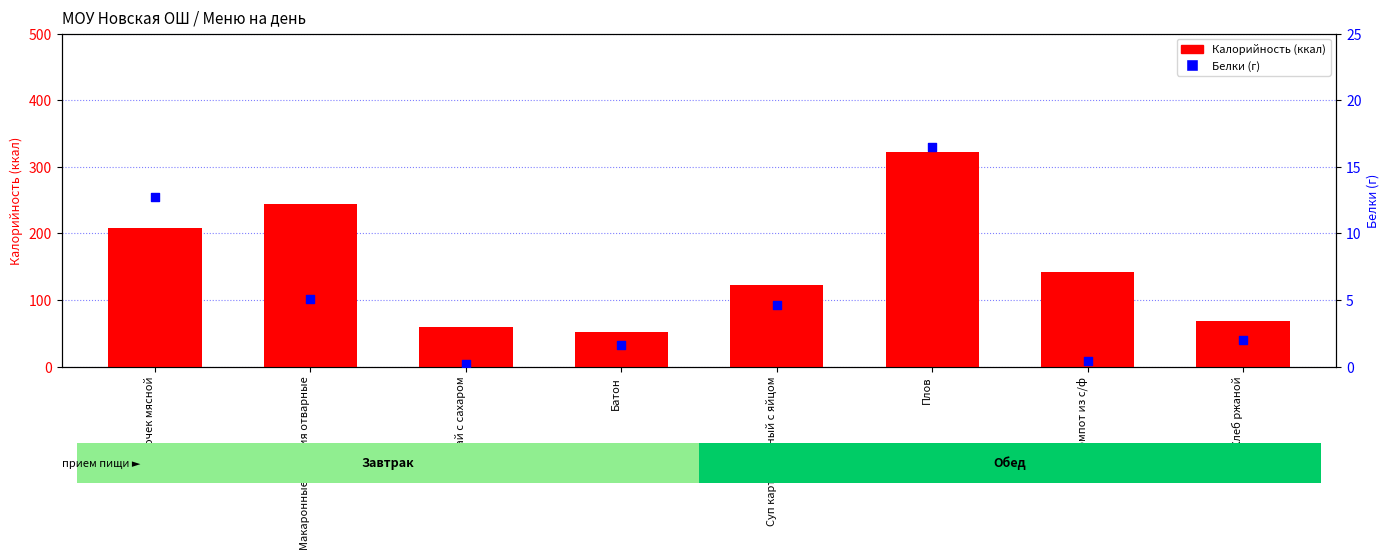

What is the total value across all series at Компот из с/ф?

142.4